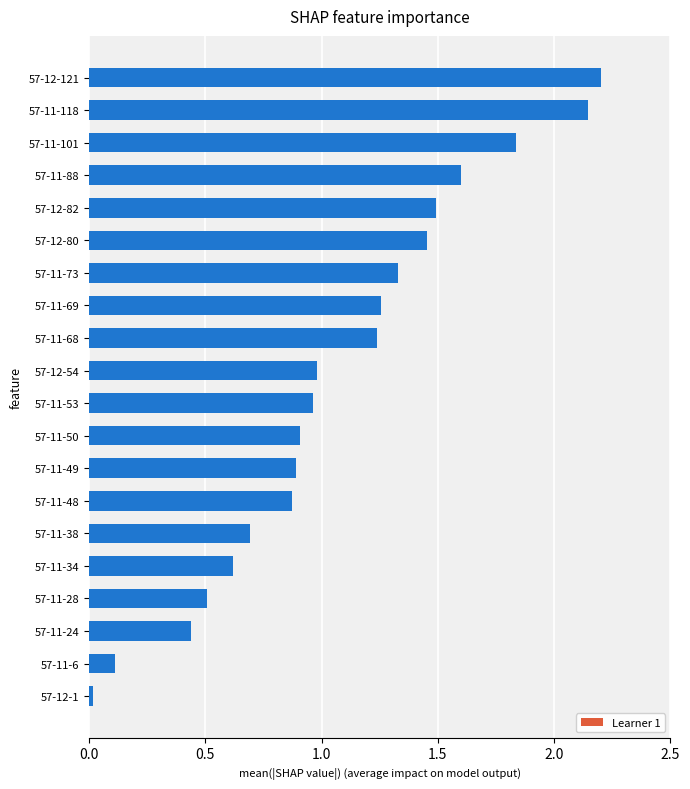

True or false: the data shows 0.3 at 57-12-82.

False